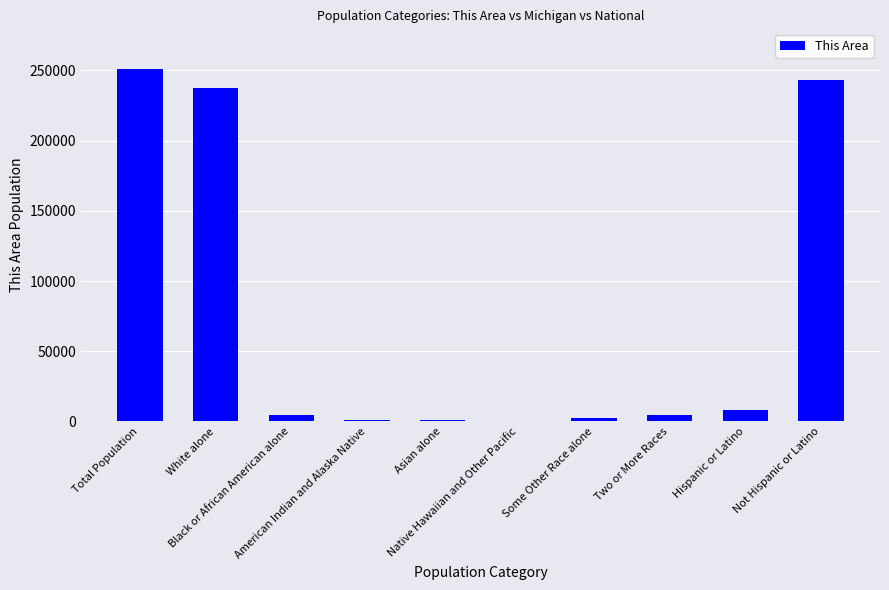

At which label is the value closest to 125698?

White alone